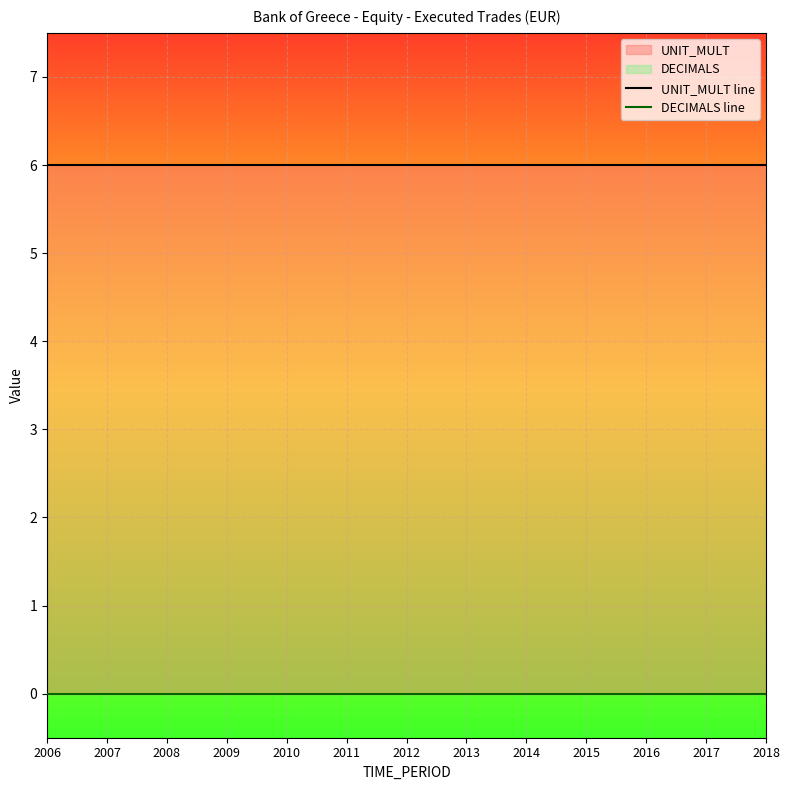

How many lines are shown in the chart?

2